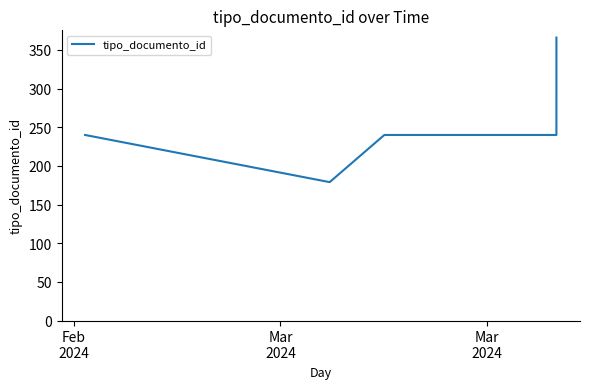

What is the average value?

247